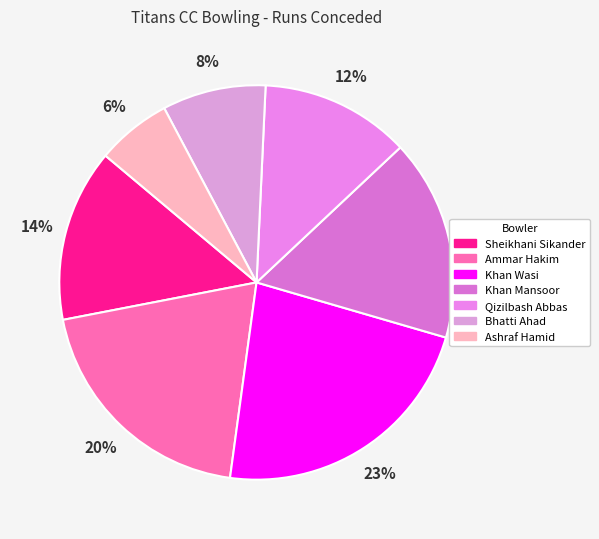

Rank the categories by value from highest to lowest.

Khan Wasi, Ammar Hakim, Khan Mansoor, Sheikhani Sikander, Qizilbash Abbas, Bhatti Ahad, Ashraf Hamid